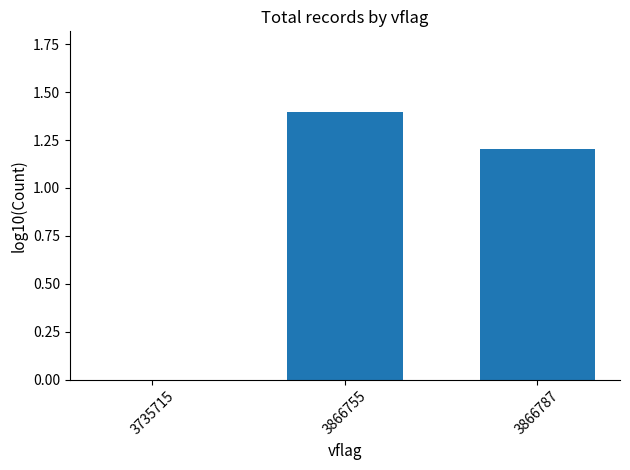

At which label is the value closest to 0?

3735715